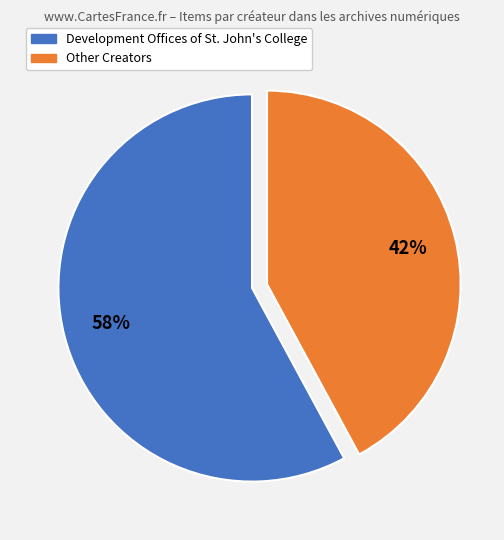

Is there a majority slice in this chart?

Yes